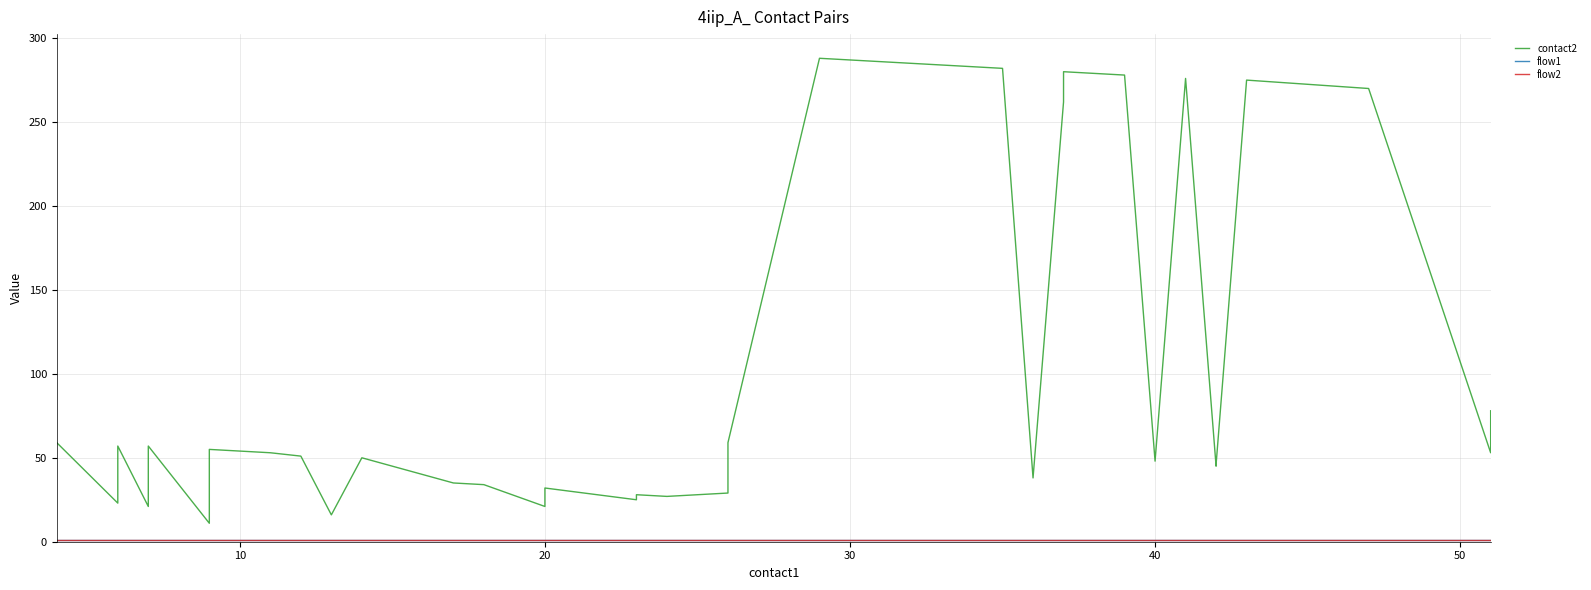

How many interior local valleys does the contact2 series have?

11